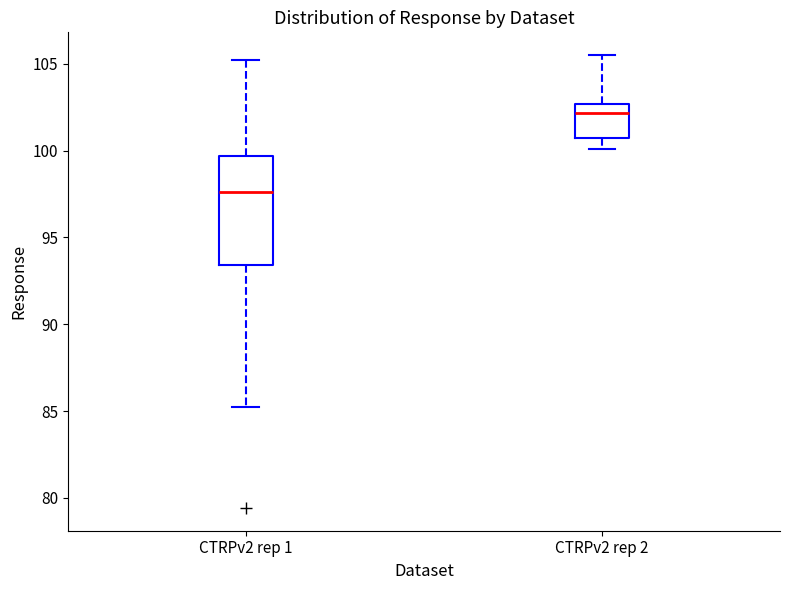

Where is the upper edge of the box for CTRPv2 rep 1 on the y-axis? The values are not printed on the chart, so give them approximately, as read against the axis.

99.5